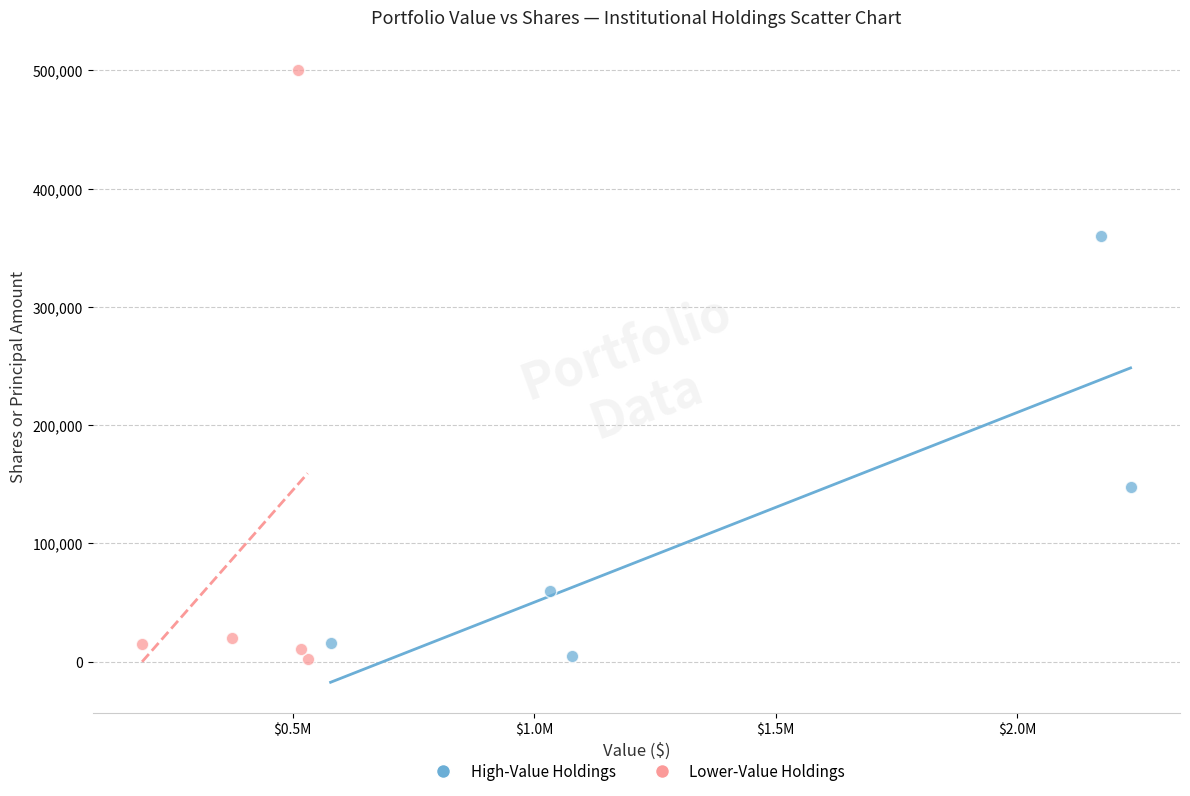

Which series has the largest Y range (max minus min)?

Lower-Value Holdings